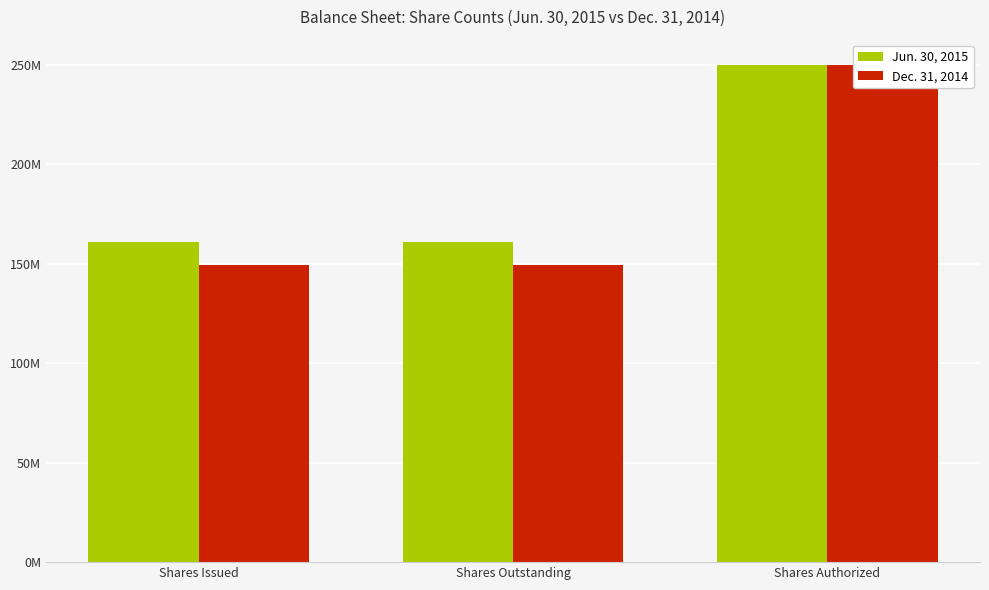

What is the total value across all series at Shares Outstanding?

310102161